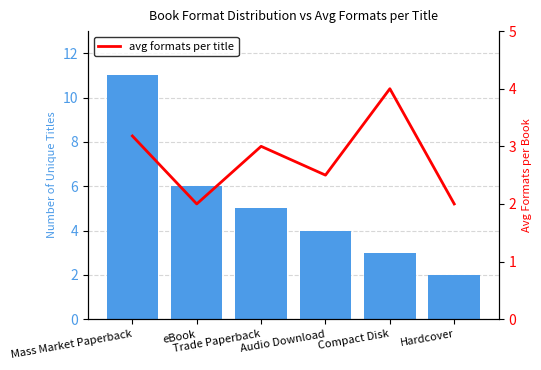

Are the bars horizontal?

No